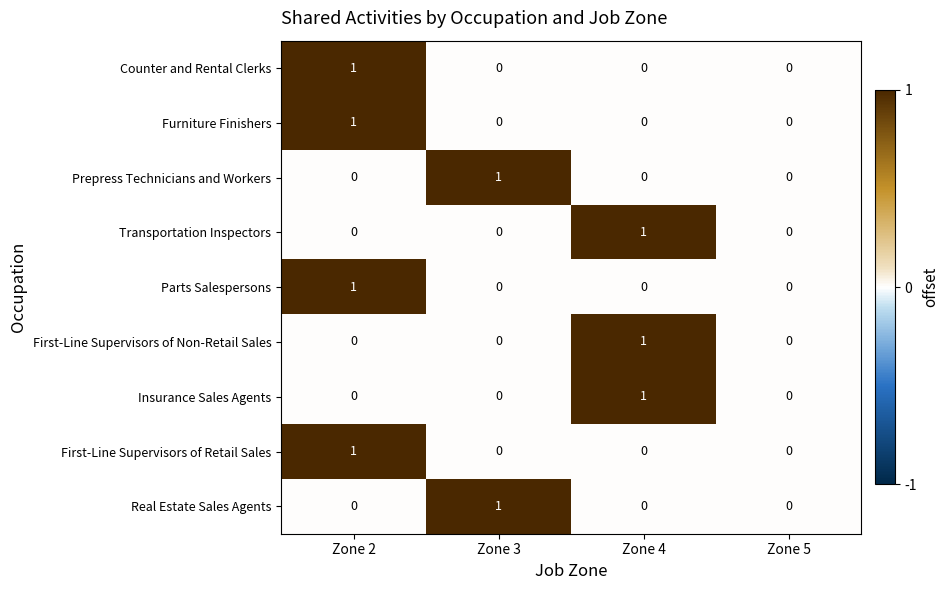

Count the number of categories in the chart.

4